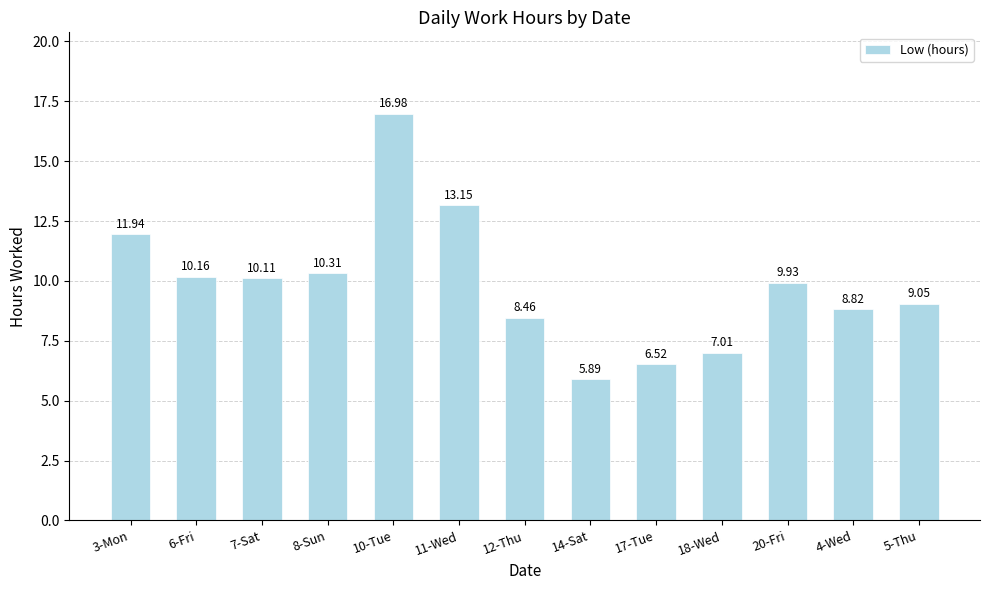

What is the smallest value displayed?

5.9